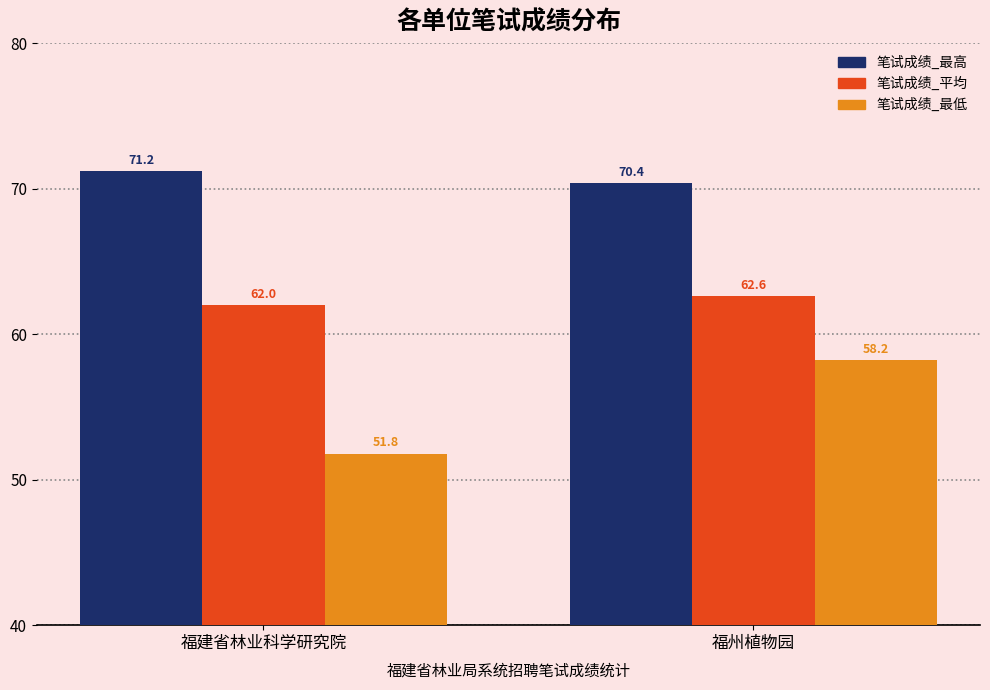

Rank the series by their average value, from lowest to highest.

笔试成绩_最低, 笔试成绩_平均, 笔试成绩_最高